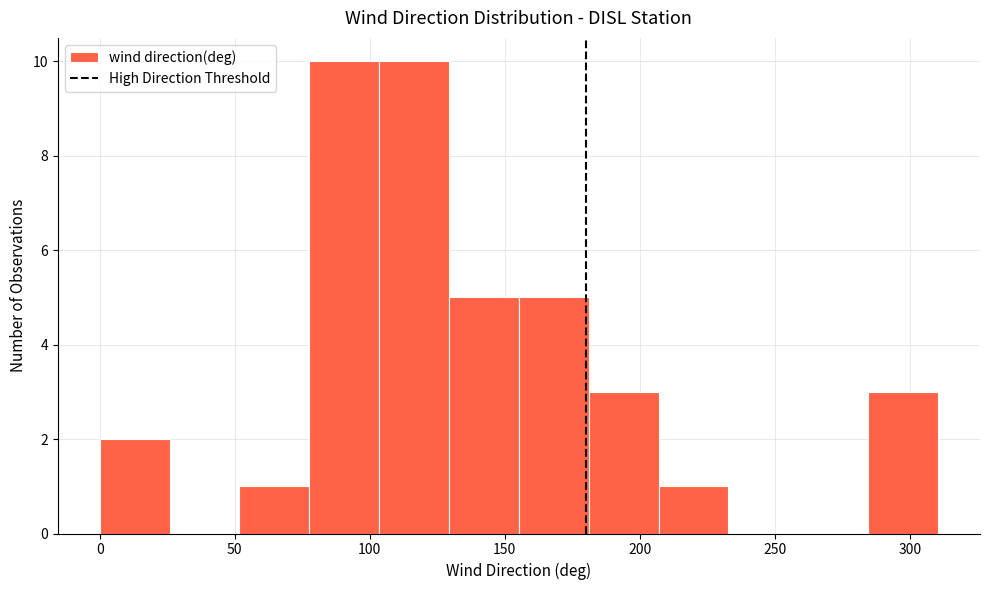

What is the height of the bar covering 180 to 205 on the x-axis? Neither the bar edges nor the heights are printed on the chart, so give them approximately, as read against the axes.

3